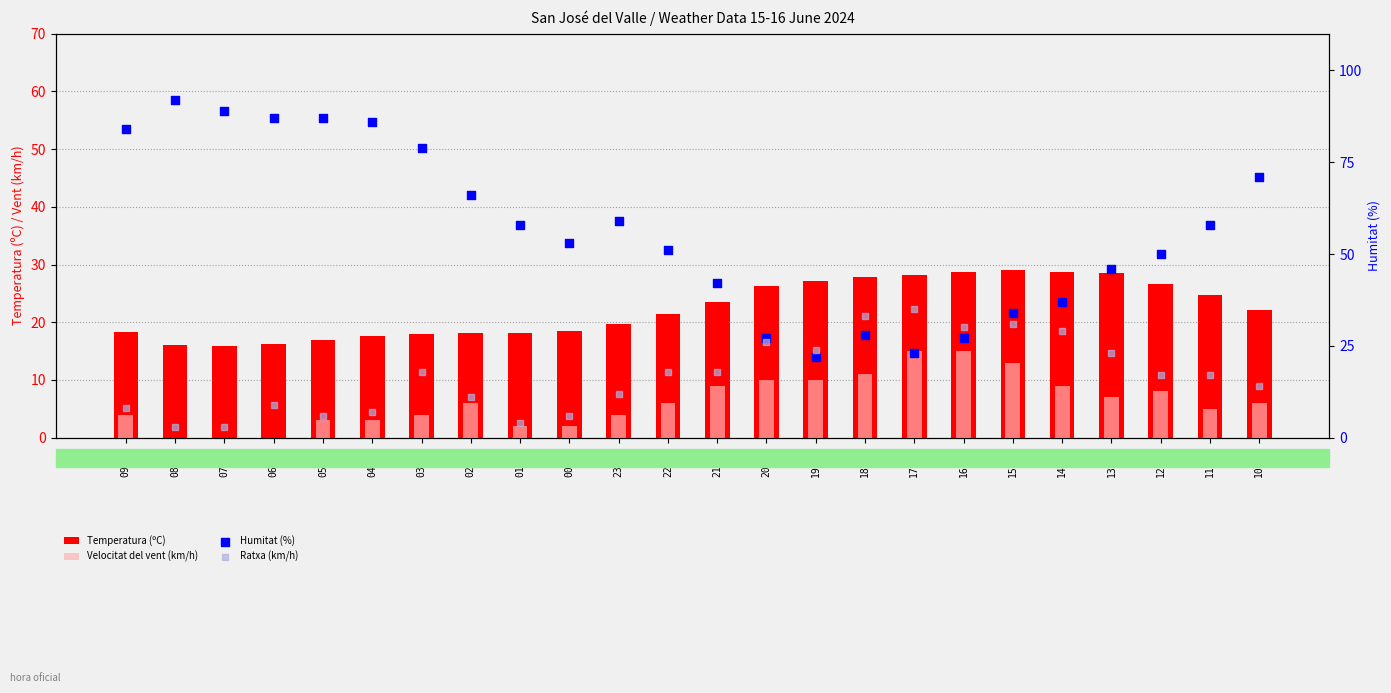

Which series has the largest total across all categories?

Humitat (%)